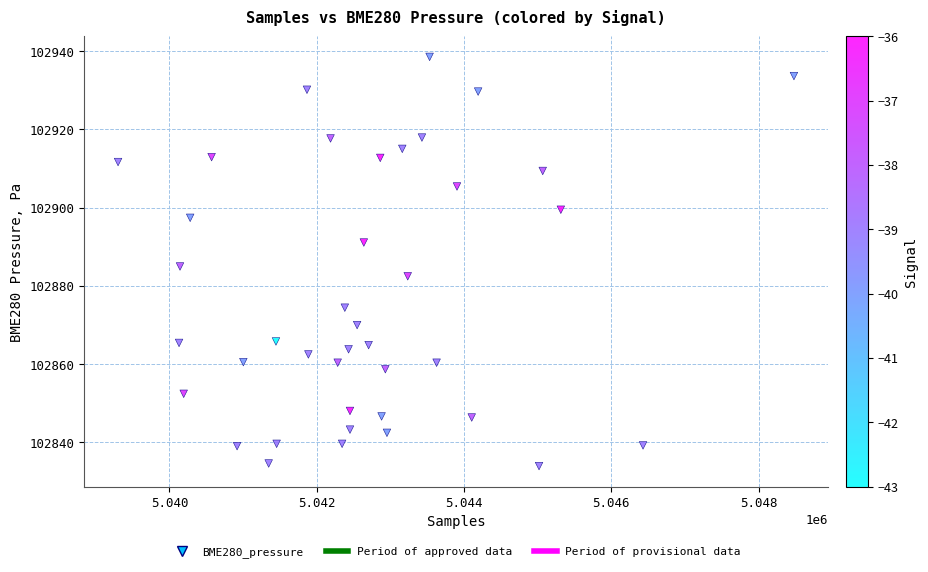

What is the range of X values (max minus min)?

9177.0